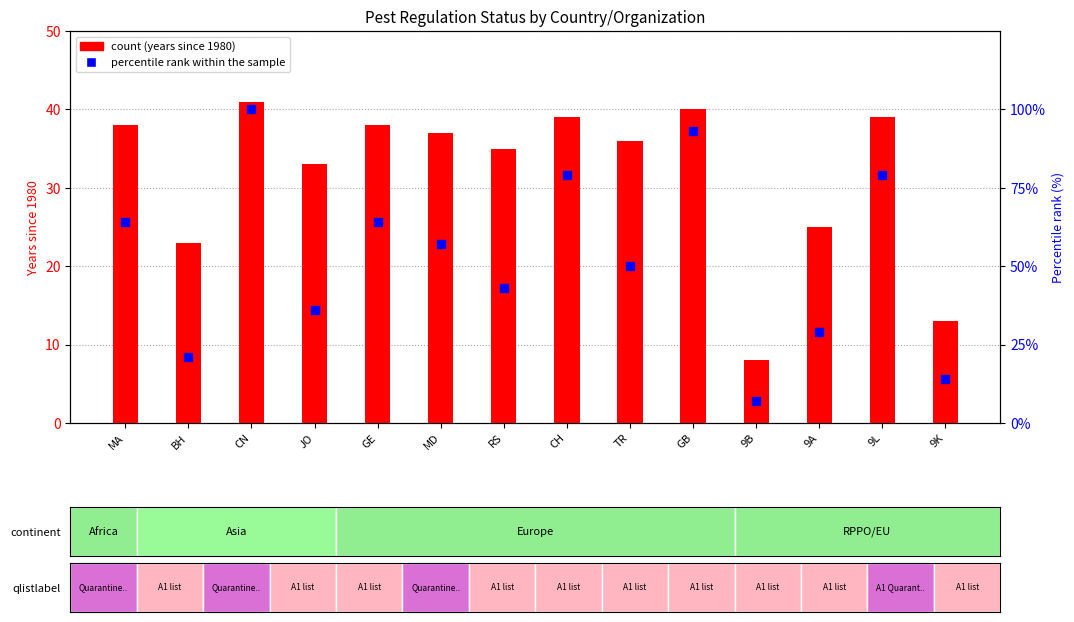

What are all the series names shown in the legend?

count, percentile rank within the sample